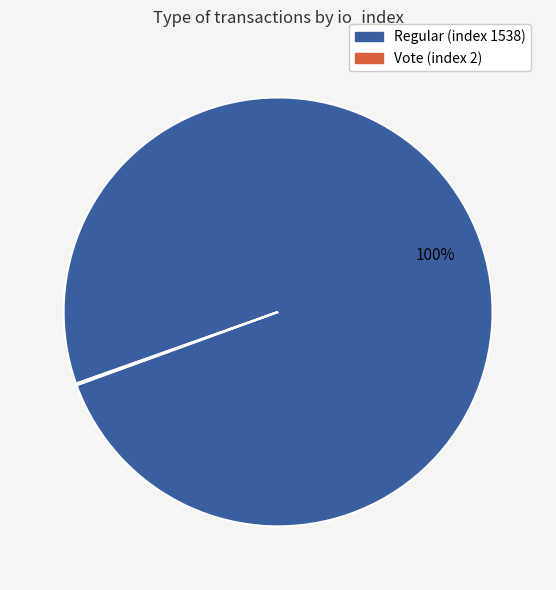

To the nearest percent, what percentage of the pie is Regular (index 1538)?

100%